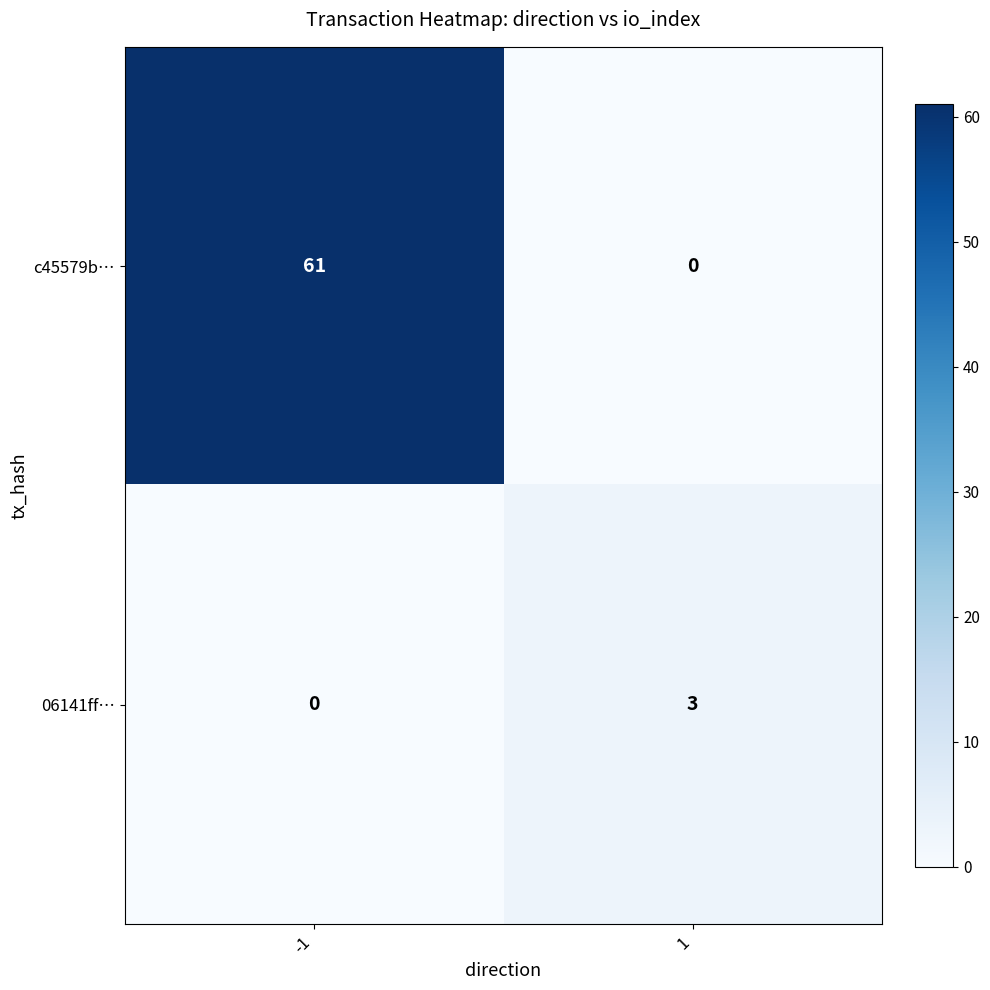

Reading left to right, extract all data points from this chart.

c45579b…: -1=61	1=0
06141ff…: -1=0	1=3